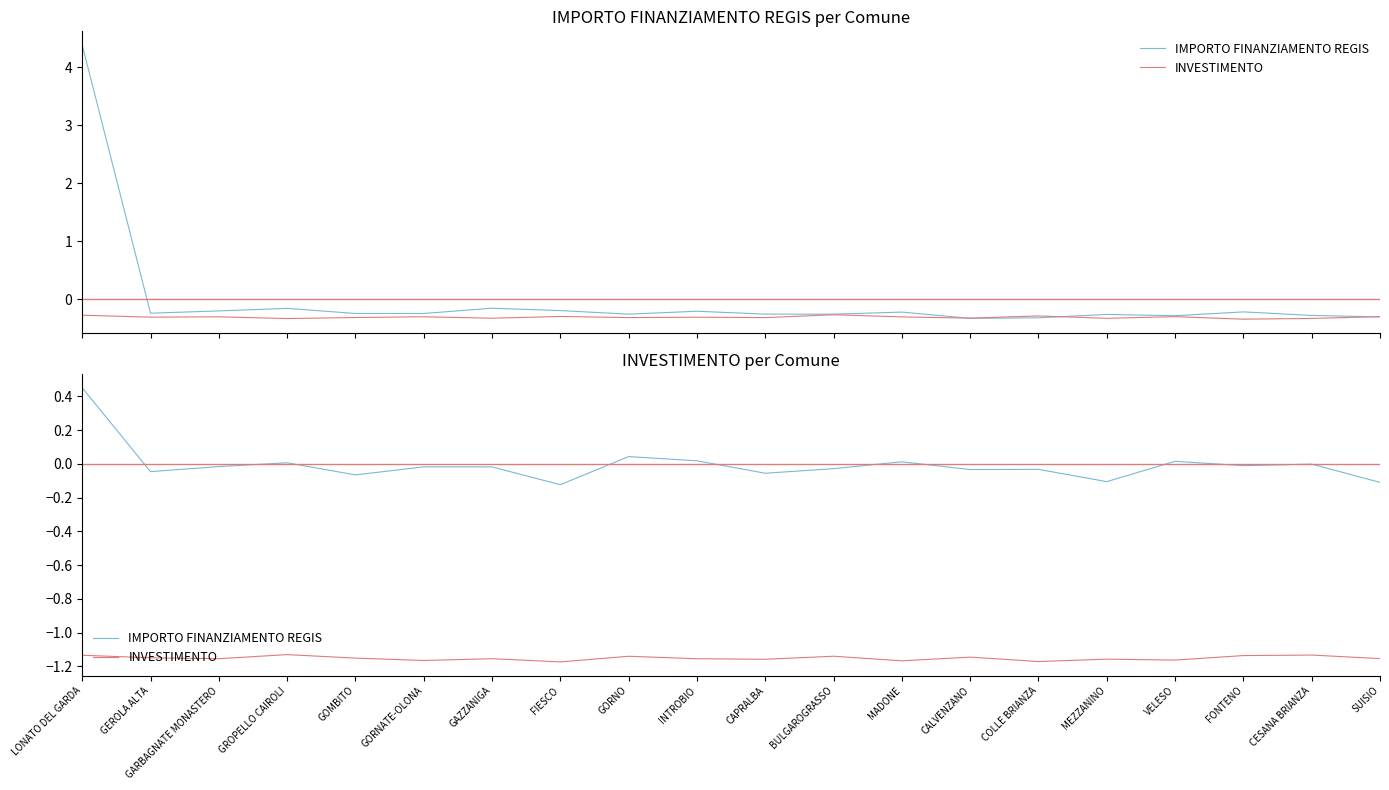

Rank the series at COLLE BRIANZA from highest to lowest value.

IMPORTO FINANZIAMENTO REGIS, INVESTIMENTO